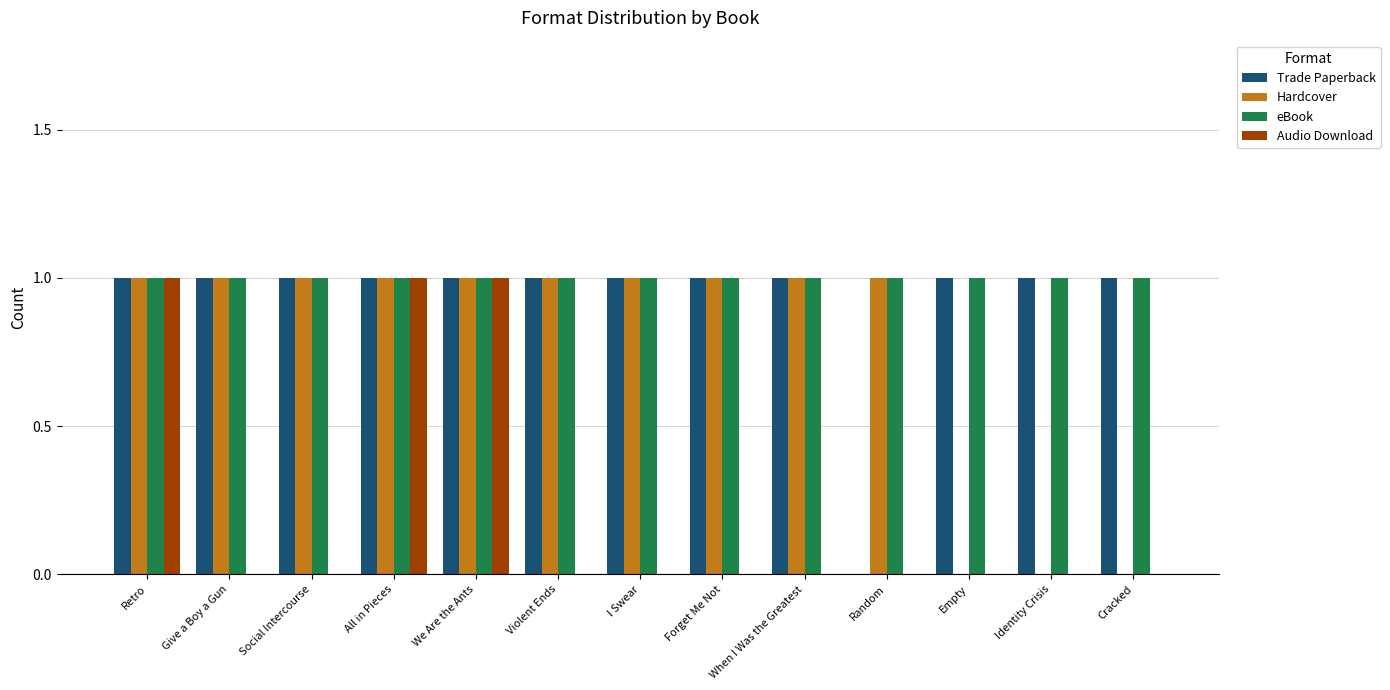

Which series changed the most between Retro and Social Intercourse?

Audio Download